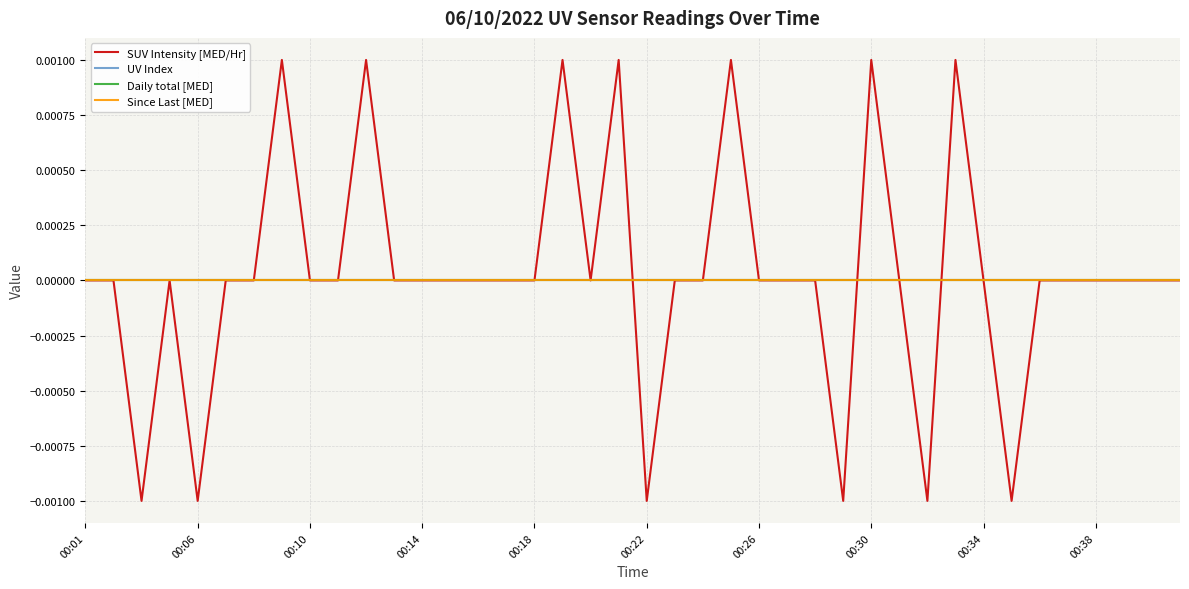

True or false: UV Index and Daily total [MED] intersect in this chart.

False